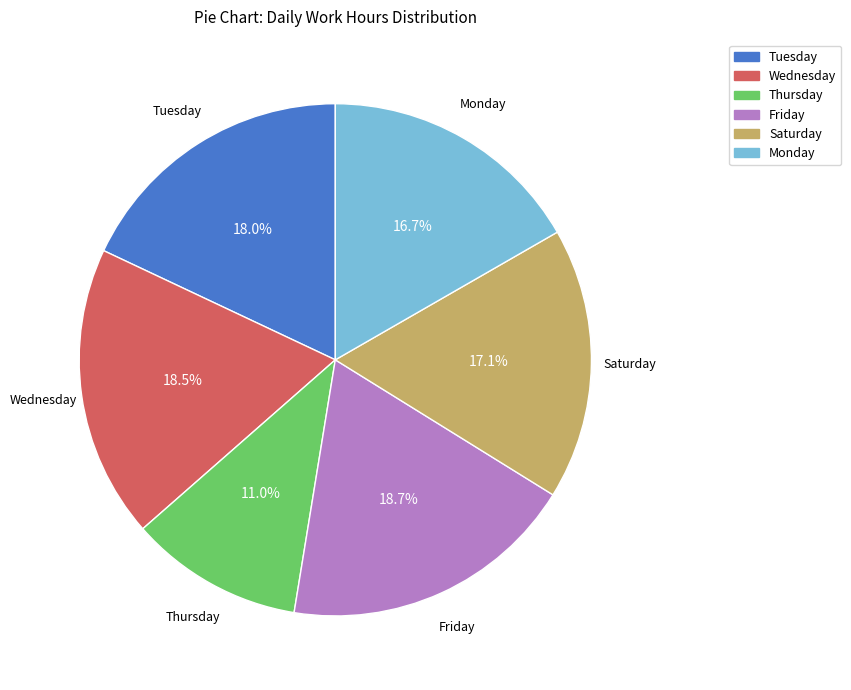

Is there any slice that represents more than half of the pie?

No